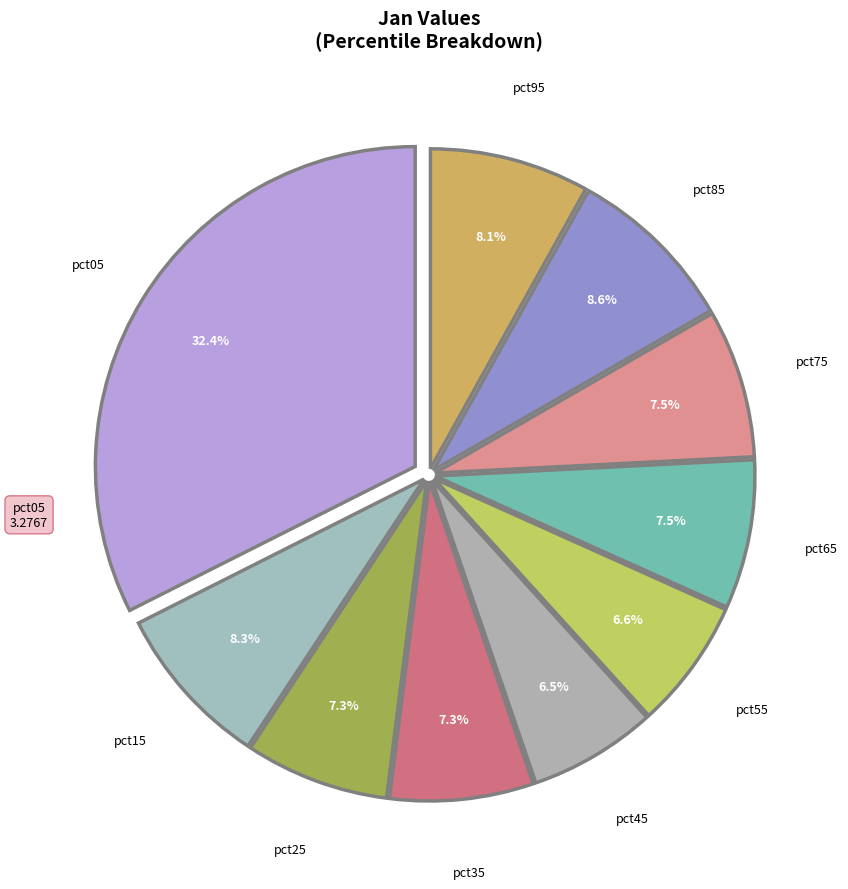

The pct85 slice represents 9% of the pie. True or false?

True